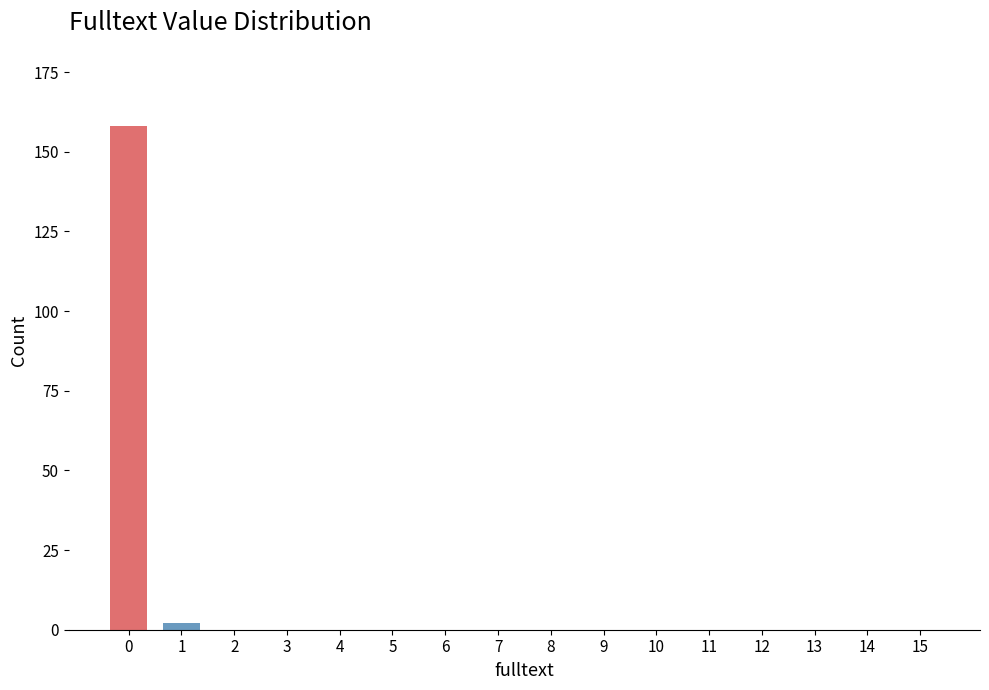

Reading left to right, extract all data points from this chart.

0=158	1=2	2=0	3=0	4=0	5=0	6=0	7=0	8=0	9=0	10=0	11=0	12=0	13=0	14=0	15=0